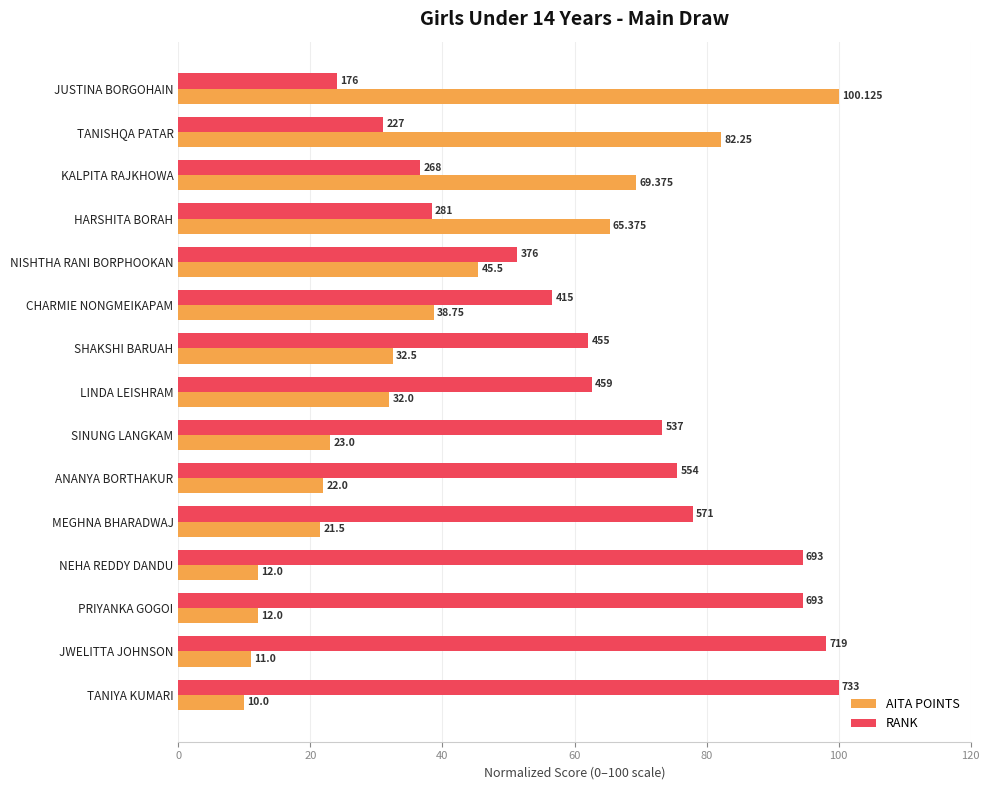

At NEHA REDDY DANDU, list the series in order from largest to smallest.

RANK, AITA POINTS